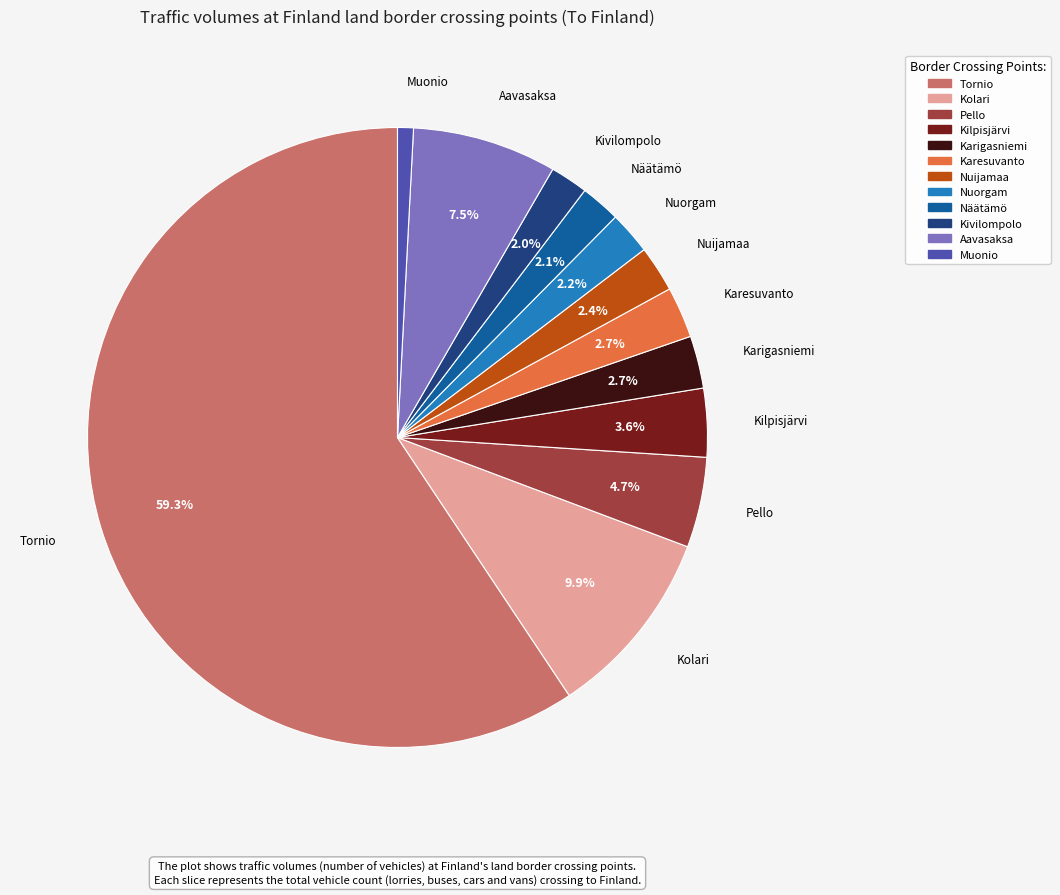

Which has a higher value, Näätämö or Muonio?

Näätämö